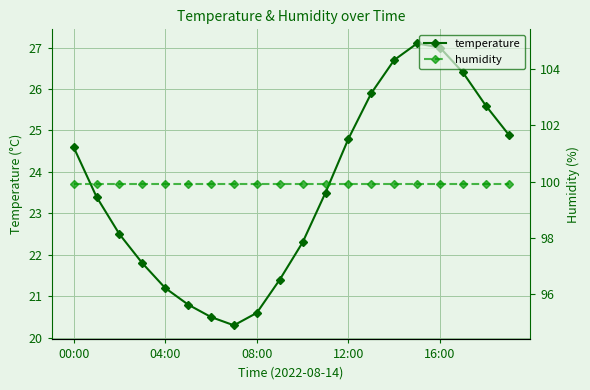

True or false: humidity has more than 2 points higher than both neighbors.

False